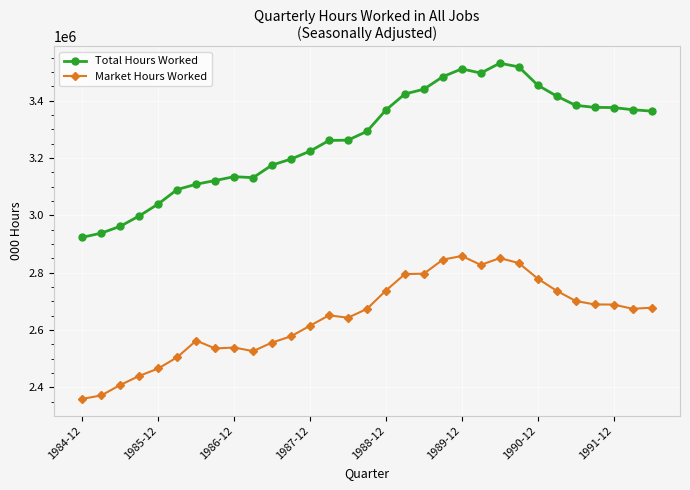

What is the value of the Total Hours Worked point at the 20th from the left?

3483838.0